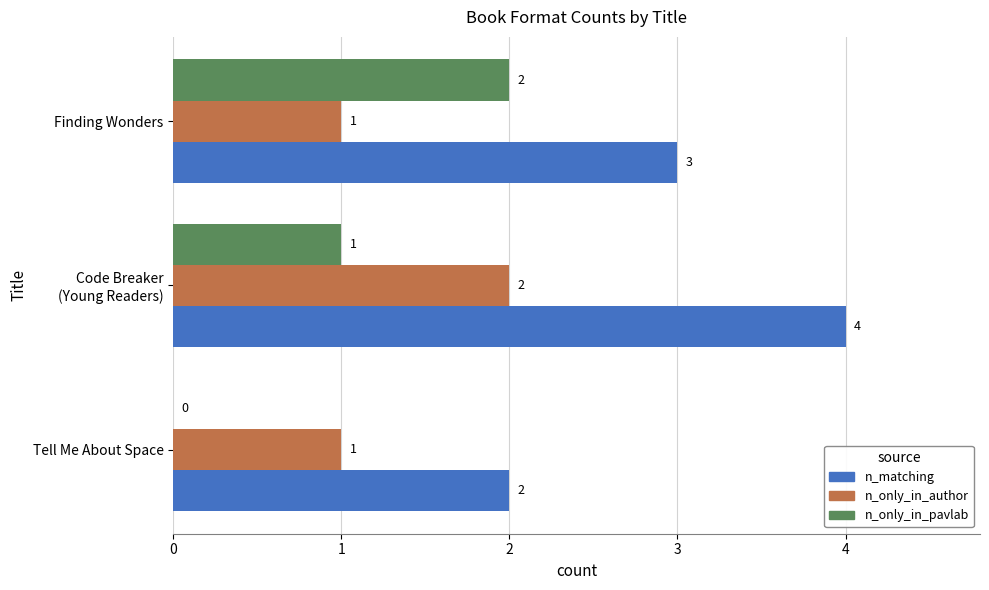

At which label is n_only_in_pavlab closest to 1?

Code Breaker
(Young Readers)